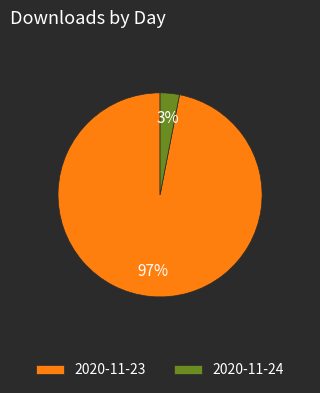

What is the largest slice in the pie chart?

2020-11-23